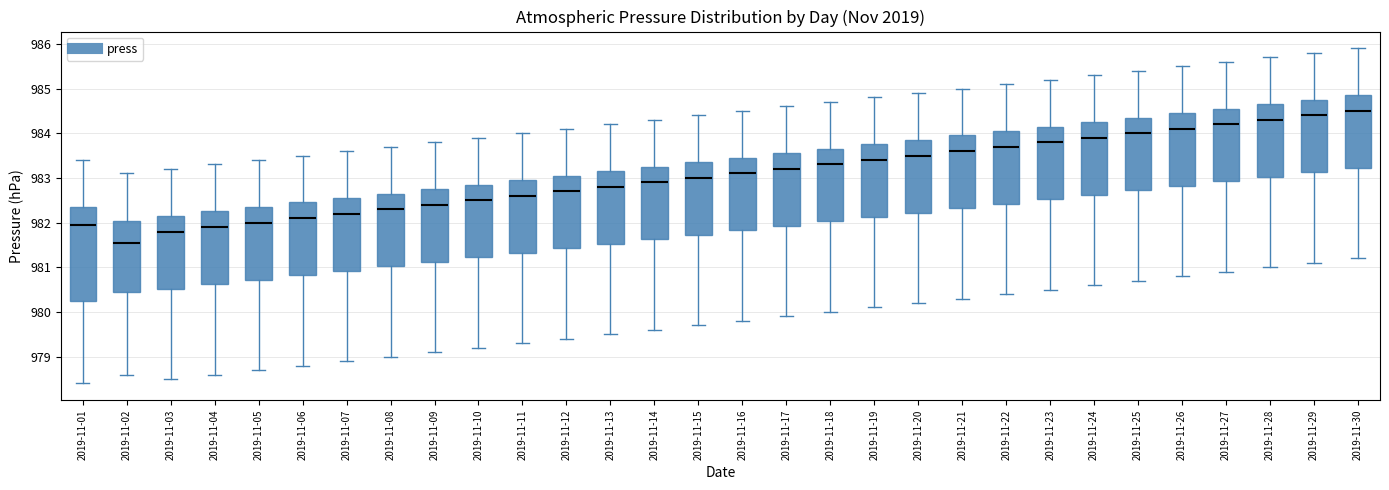

Reading left to right, read every box against the y-axis: the position of its median line, the range the box covers, and the ends of its whiskers. The values are not printed on the chart, so give them approximately, as read against the axis.

2019-11-01: median 982.0, box 980.3 to 982.4, whiskers 978.4 to 983.4
2019-11-02: median 981.6, box 980.5 to 982.0, whiskers 978.6 to 983.1
2019-11-03: median 981.8, box 980.5 to 982.2, whiskers 978.5 to 983.2
2019-11-04: median 981.9, box 980.6 to 982.3, whiskers 978.6 to 983.3
2019-11-05: median 982.0, box 980.7 to 982.4, whiskers 978.7 to 983.4
2019-11-06: median 982.1, box 980.8 to 982.5, whiskers 978.8 to 983.5
2019-11-07: median 982.2, box 980.9 to 982.6, whiskers 978.9 to 983.6
2019-11-08: median 982.3, box 981.0 to 982.7, whiskers 979.0 to 983.7
2019-11-09: median 982.4, box 981.1 to 982.8, whiskers 979.1 to 983.8
2019-11-10: median 982.5, box 981.2 to 982.9, whiskers 979.2 to 983.9
2019-11-11: median 982.6, box 981.3 to 983.0, whiskers 979.3 to 984.0
2019-11-12: median 982.7, box 981.4 to 983.1, whiskers 979.4 to 984.1
2019-11-13: median 982.8, box 981.5 to 983.2, whiskers 979.5 to 984.2
2019-11-14: median 982.9, box 981.6 to 983.3, whiskers 979.6 to 984.3
2019-11-15: median 983.0, box 981.7 to 983.4, whiskers 979.7 to 984.4
2019-11-16: median 983.1, box 981.8 to 983.5, whiskers 979.8 to 984.5
2019-11-17: median 983.2, box 981.9 to 983.6, whiskers 979.9 to 984.6
2019-11-18: median 983.3, box 982.0 to 983.7, whiskers 980.0 to 984.7
2019-11-19: median 983.4, box 982.1 to 983.8, whiskers 980.1 to 984.8
2019-11-20: median 983.5, box 982.2 to 983.9, whiskers 980.2 to 984.9
2019-11-21: median 983.6, box 982.3 to 984.0, whiskers 980.3 to 985.0
2019-11-22: median 983.7, box 982.4 to 984.1, whiskers 980.4 to 985.1
2019-11-23: median 983.8, box 982.5 to 984.2, whiskers 980.5 to 985.2
2019-11-24: median 983.9, box 982.6 to 984.3, whiskers 980.6 to 985.3
2019-11-25: median 984.0, box 982.7 to 984.4, whiskers 980.7 to 985.4
2019-11-26: median 984.1, box 982.8 to 984.5, whiskers 980.8 to 985.5
2019-11-27: median 984.2, box 982.9 to 984.6, whiskers 980.9 to 985.6
2019-11-28: median 984.3, box 983.0 to 984.7, whiskers 981.0 to 985.7
2019-11-29: median 984.4, box 983.1 to 984.8, whiskers 981.1 to 985.8
2019-11-30: median 984.5, box 983.2 to 984.9, whiskers 981.2 to 985.9